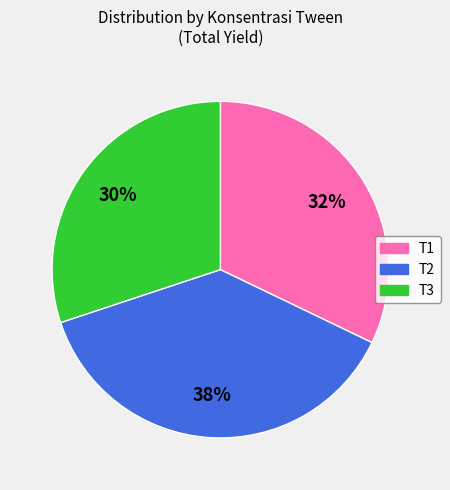

Combined, do T2 and T3 account for over 50%?

Yes